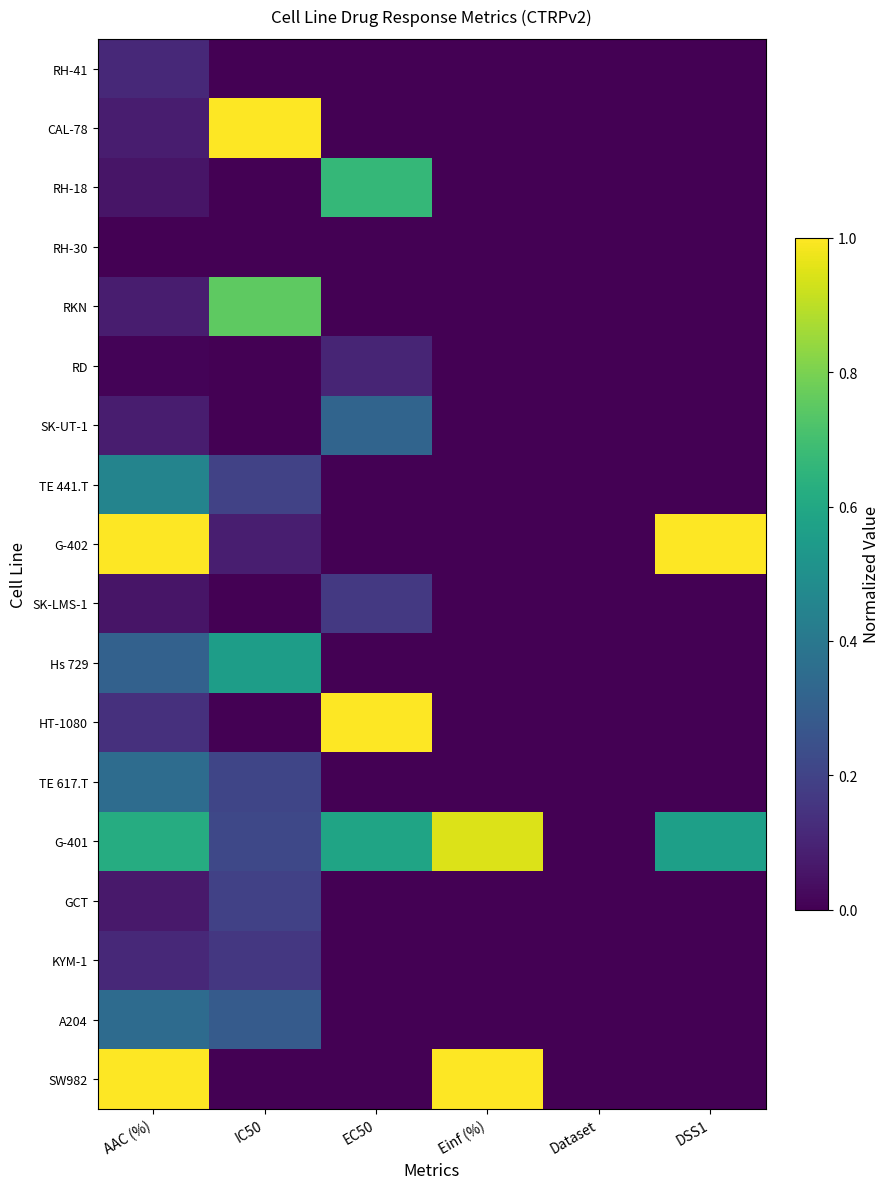

What is the total value across all series at IC50?

3.7